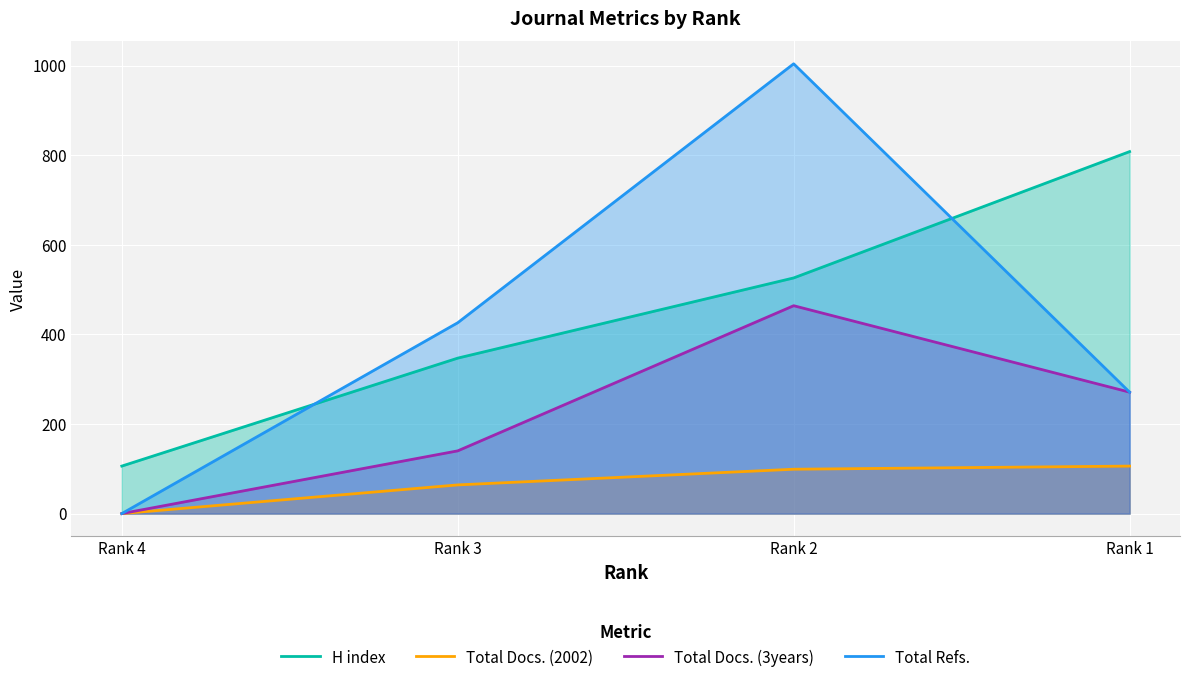

At how many categories does at least one series exceed 565?

2